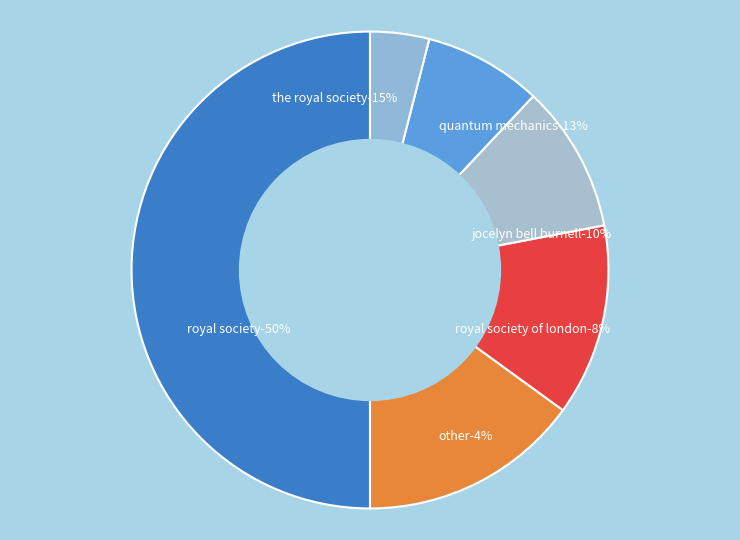

The Jul 13 10:00 slice represents 1% of the pie. True or false?

False